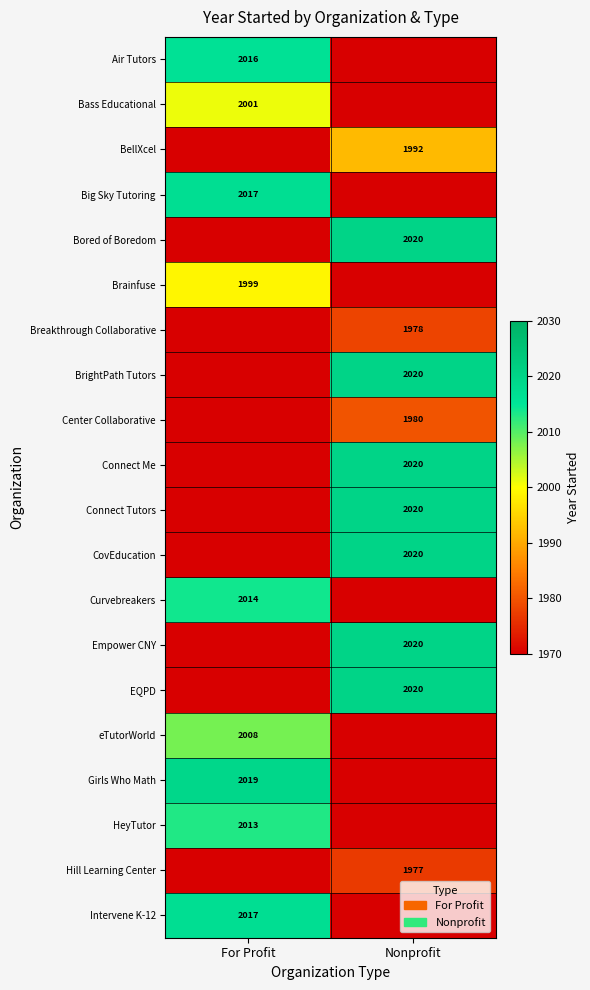

The Intervene K-12 series shows 2017 at For Profit. True or false?

True